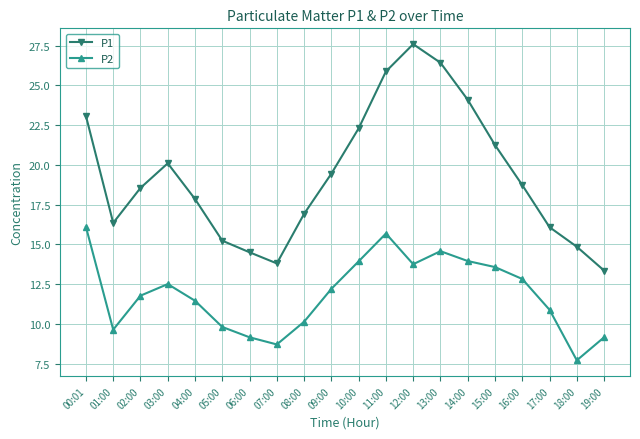

True or false: P1 has a value of 9.4 at 08:00.

False